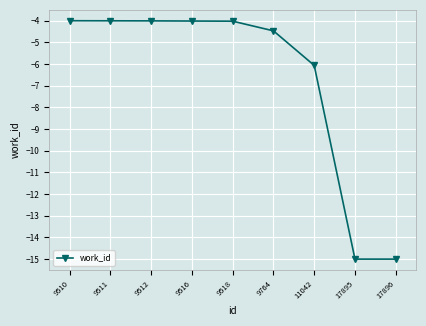

At which label is the value closest to -9?

11042